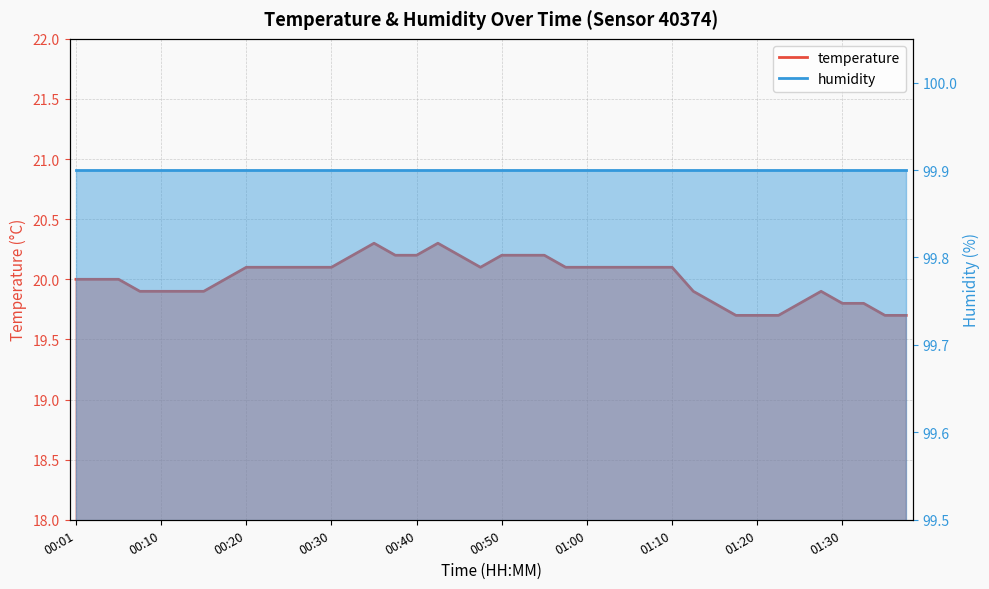

Between 00:32 and 00:03, which is larger?

00:32